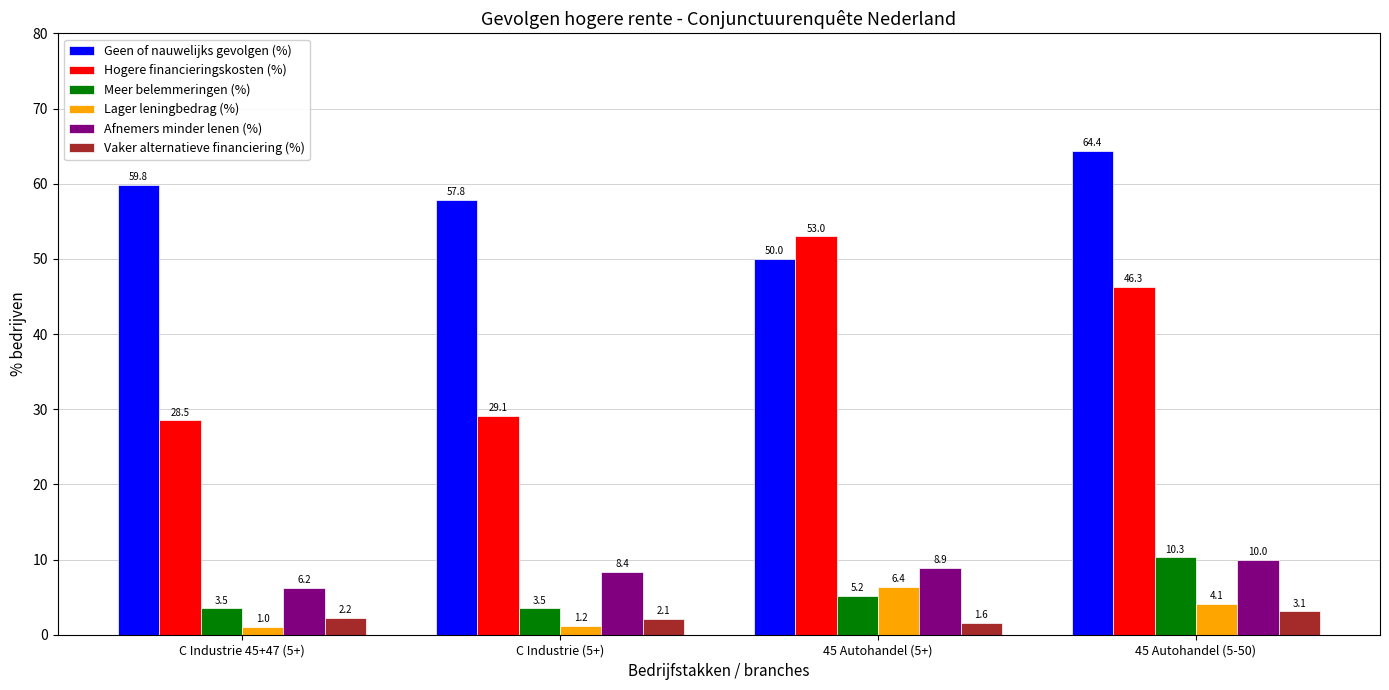

Count the Afnemers minder lenen (%) values in the range 8 to 10.

3